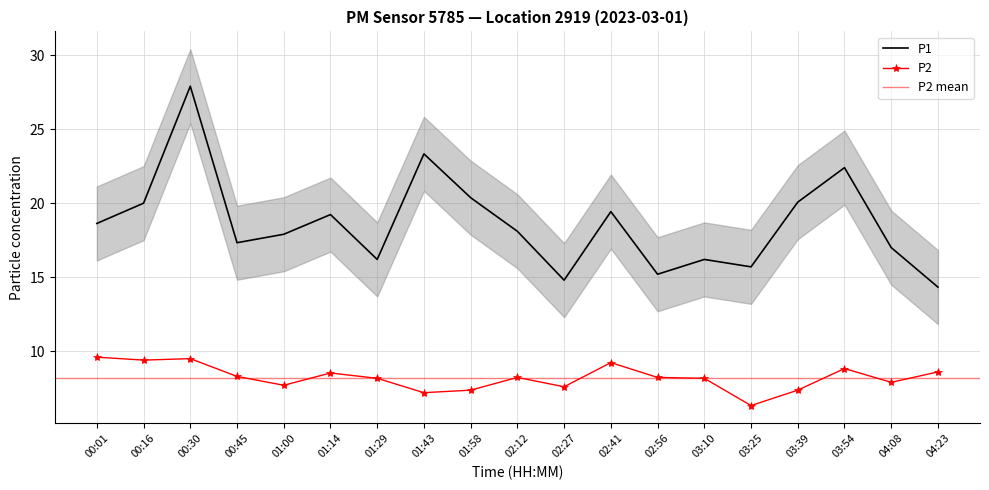

List the series in order of their peak value, highest first.

P1, P2